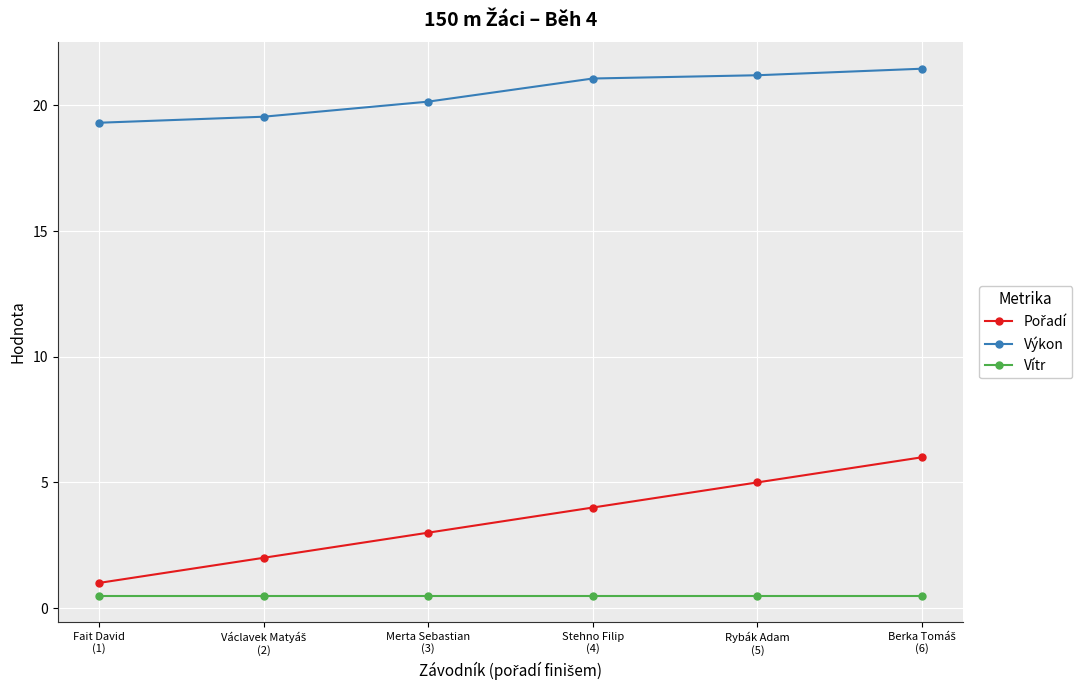

What is the average value of the Vítr series?

0.5